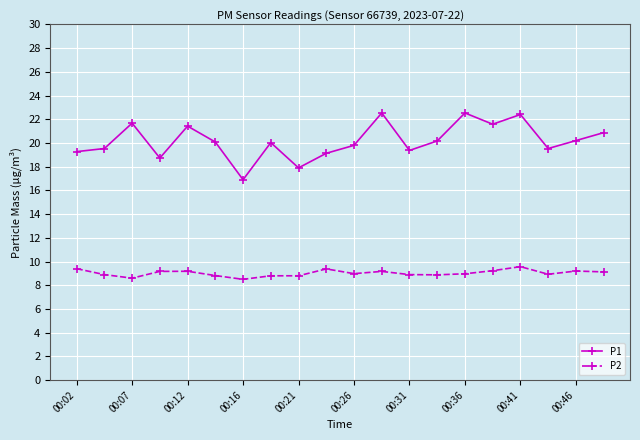

Is this an area chart (filled region under the line)?

No